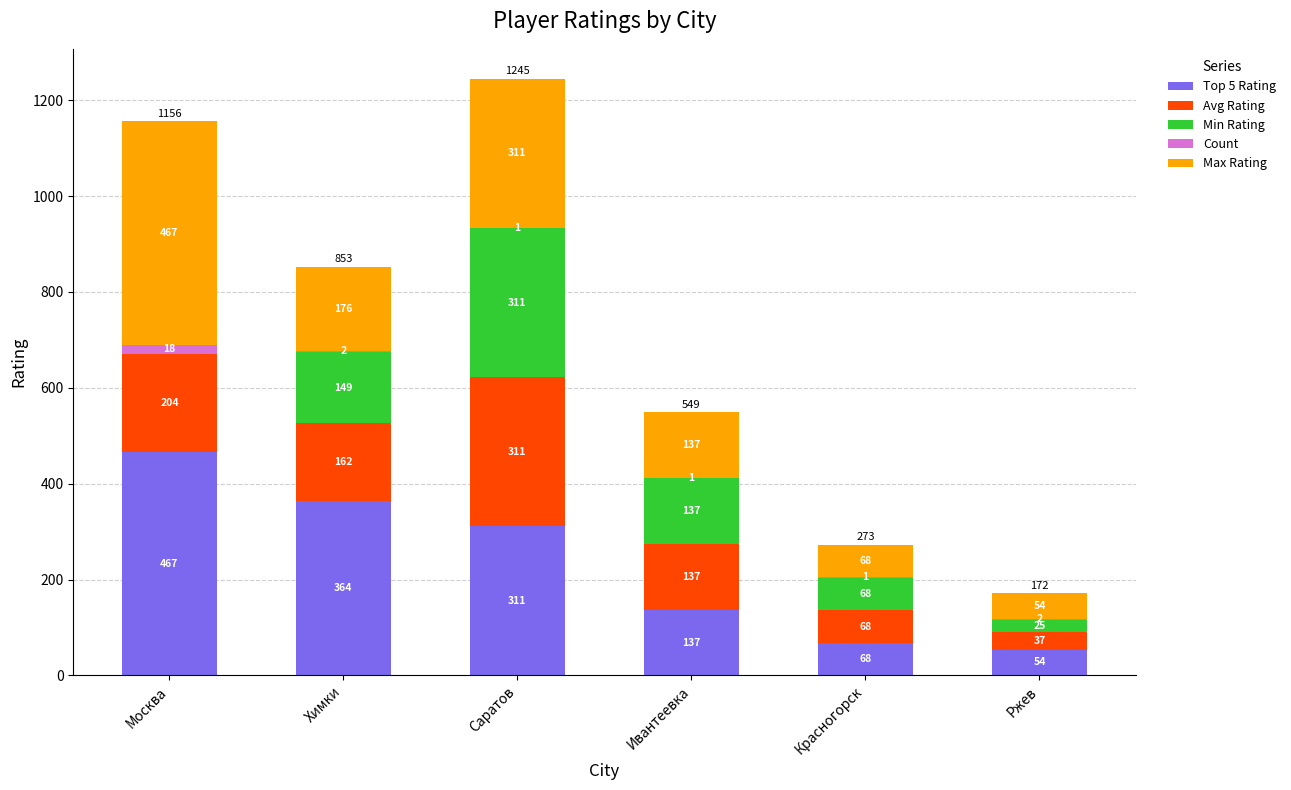

Are the bars grouped side by side (vs. stacked)?

No